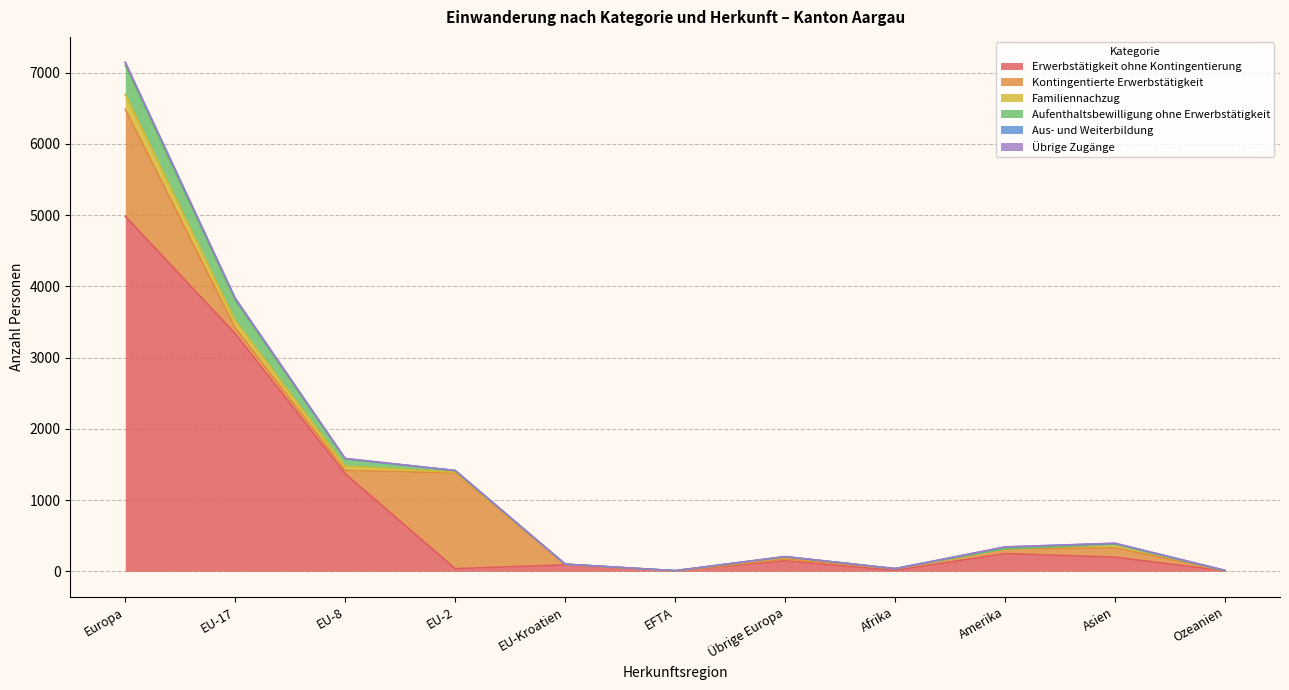

Is it true that Aufenthaltsbewilligung ohne Erwerbstätigkeit equals 286 at EU-17?

True